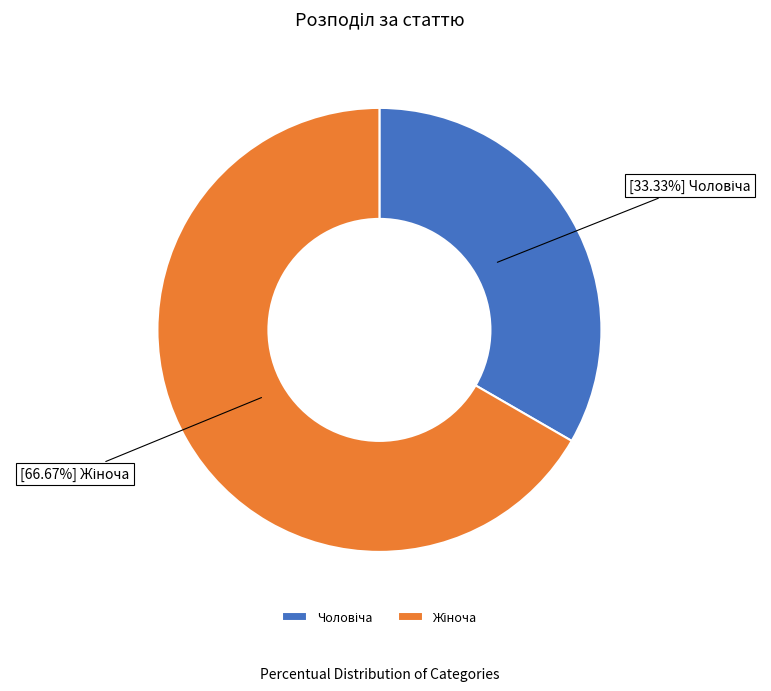

To the nearest percent, what is the average slice percentage?

50%